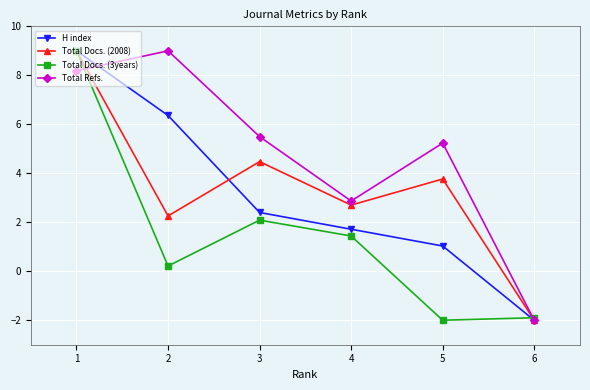

Rank the categories by Total Docs. (2008) value from highest to lowest.

1, 3, 5, 4, 2, 6